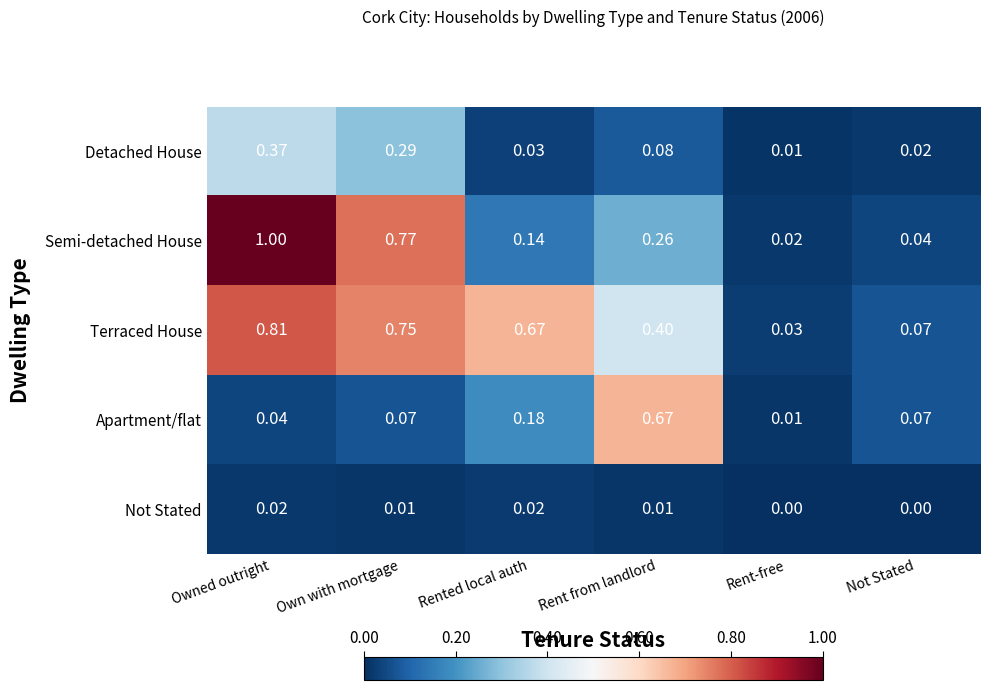

Which series changed the most between Rent from landlord and Not Stated?

Apartment/flat